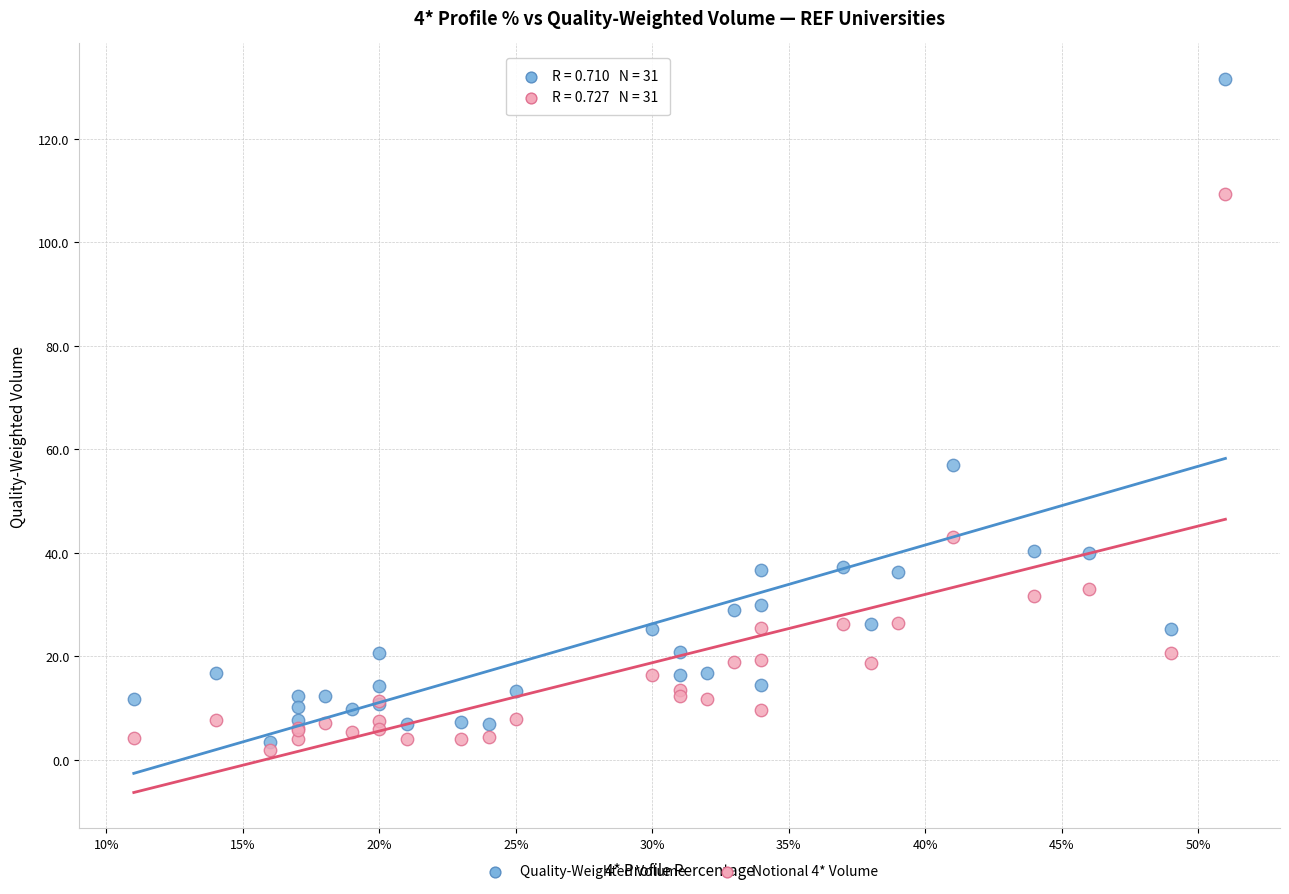

Which series reaches the minimum Y coordinate?

Notional 4* Volume